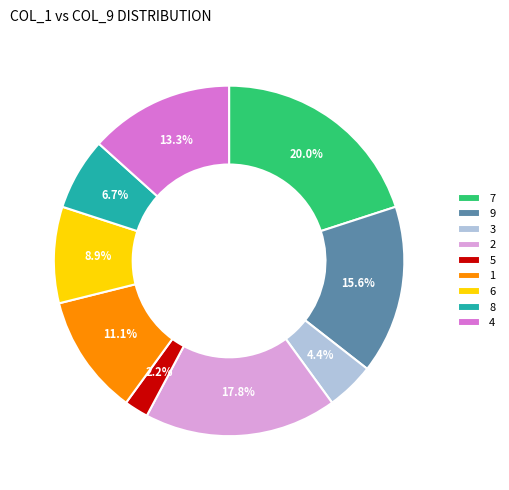

Does any single category account for the majority?

No